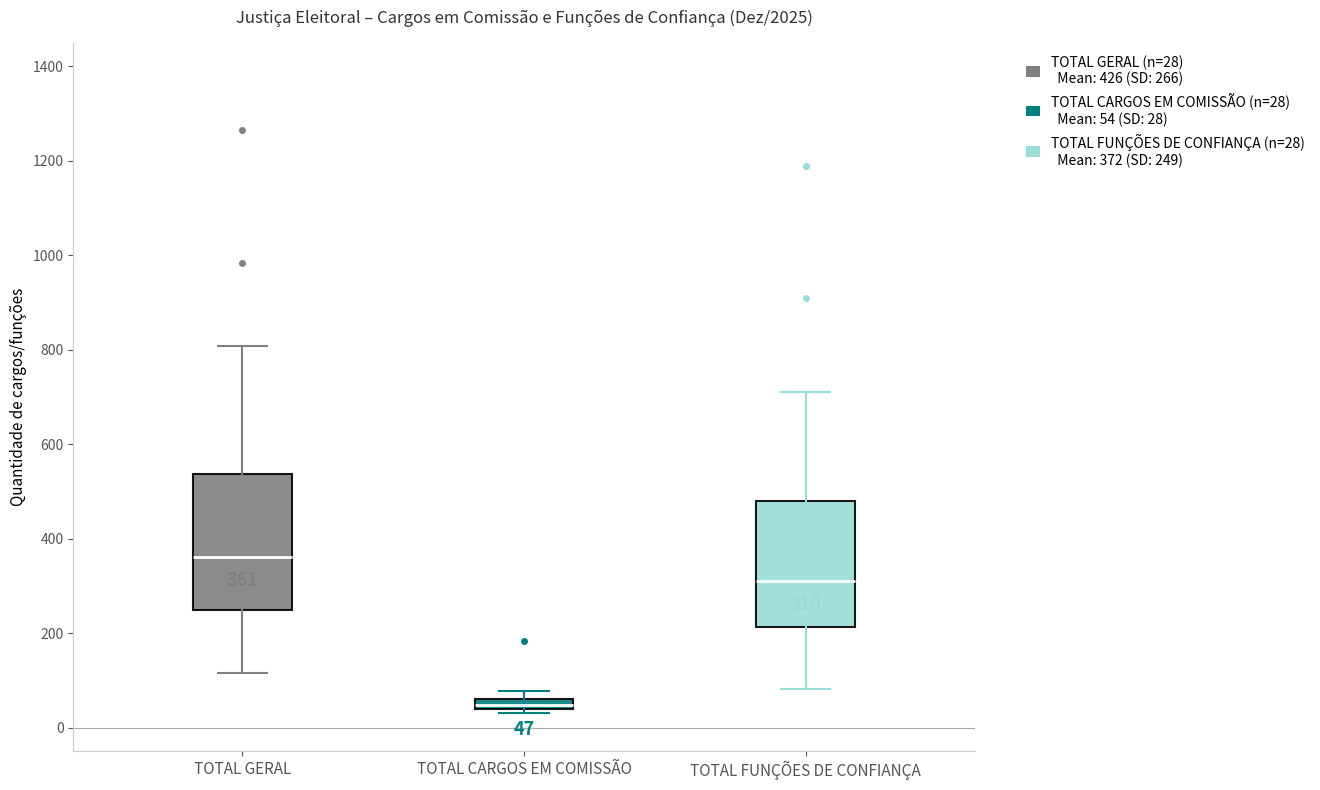

Which box is the tallest, from its lower edge to its upper edge?

TOTAL GERAL